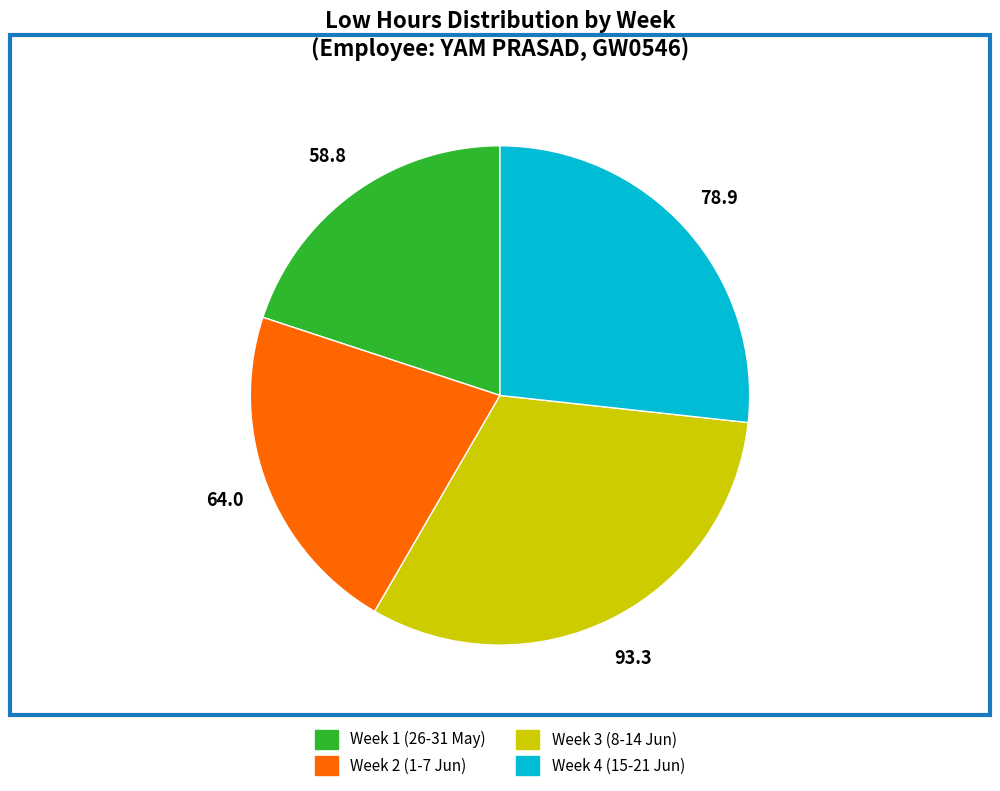

Is there a majority slice in this chart?

No